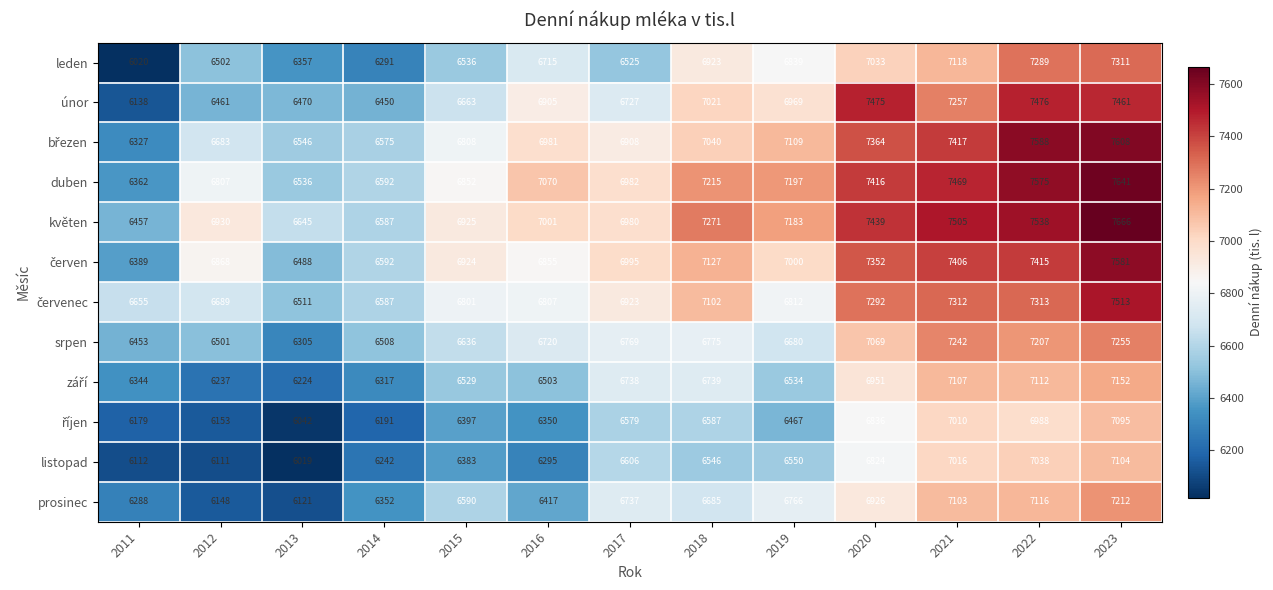

At which label is duben closest to 7001?

2017